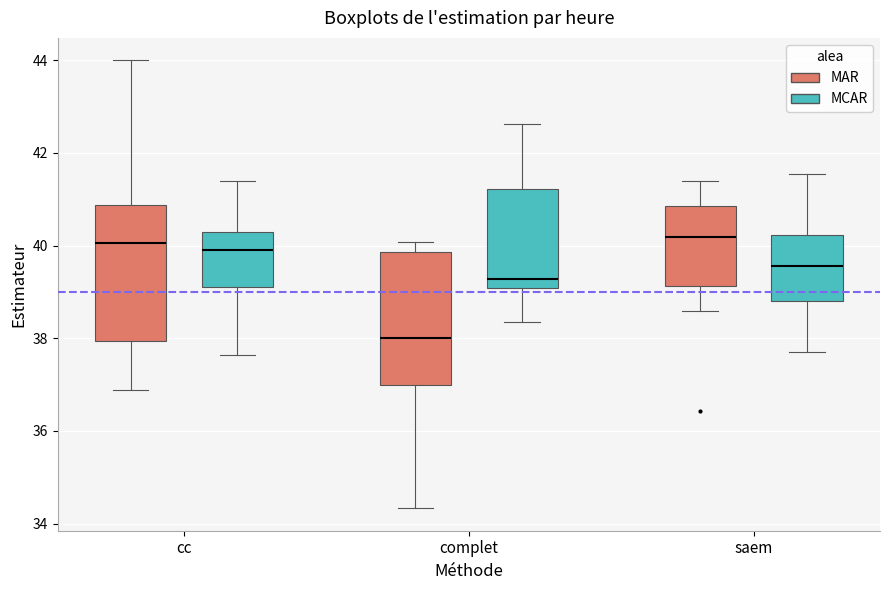

Where does the median line of the box for saem (MAR) sit on the y-axis? The values are not printed on the chart, so give them approximately, as read against the axis.

40.2